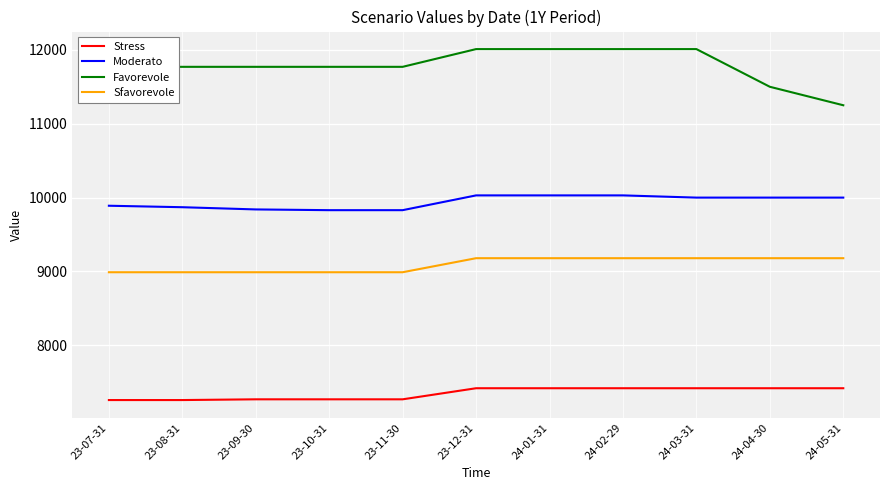

What is the lowest value of the Sfavorevole series?

8990